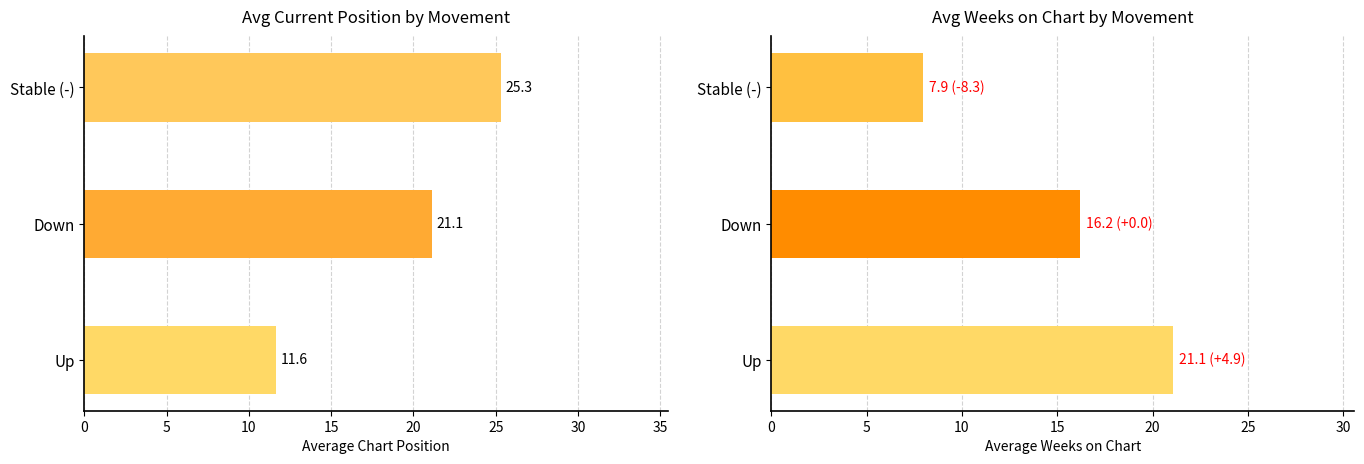

What is the value of the Avg Weeks on Chart bar at the 1st from the left?

21.1